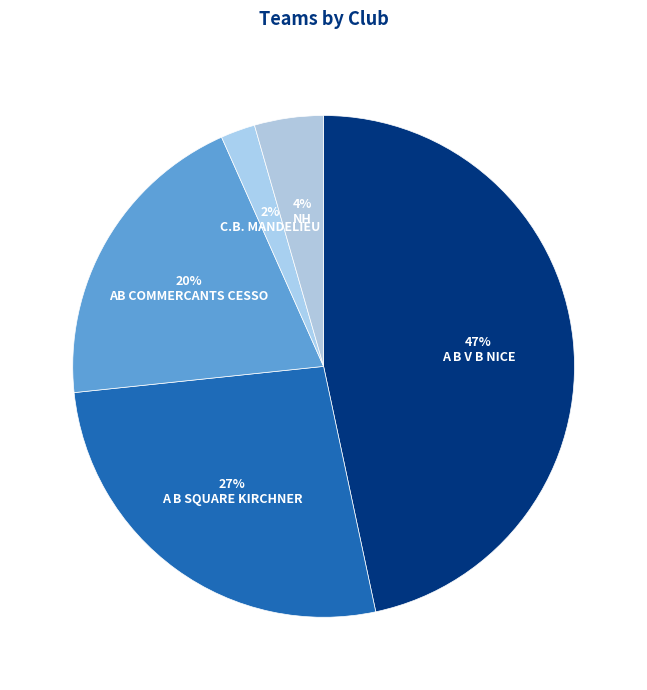

How many segments does this pie chart have?

5